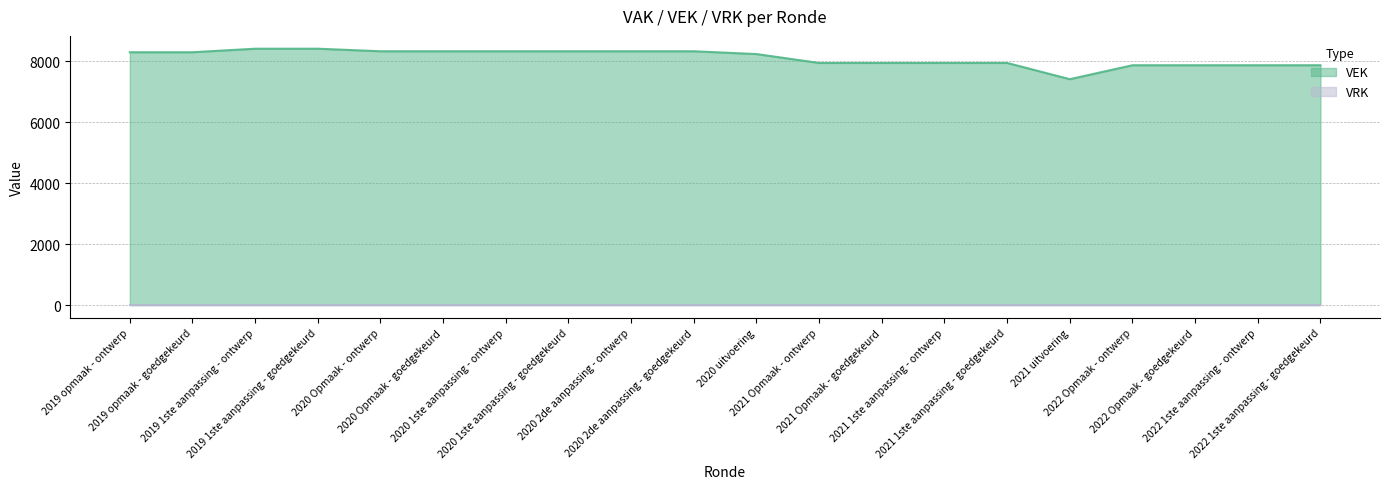

True or false: there are more than 0 points higher than both neighbors.

False